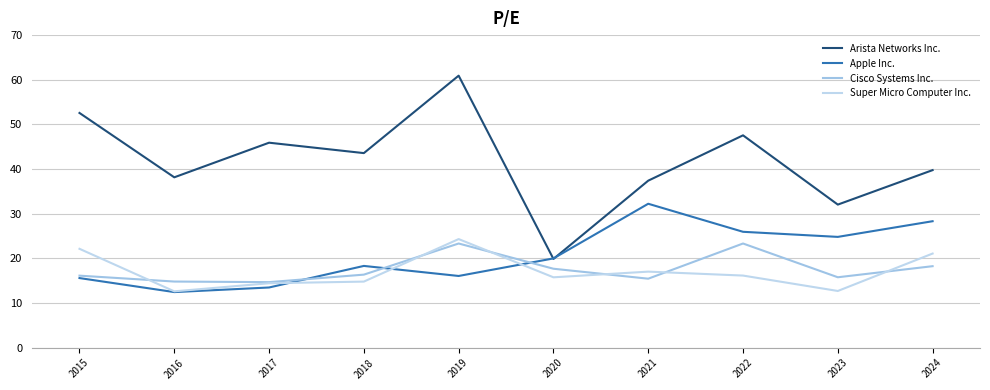

What are all the series names shown in the legend?

Arista Networks Inc., Apple Inc., Cisco Systems Inc., Super Micro Computer Inc.